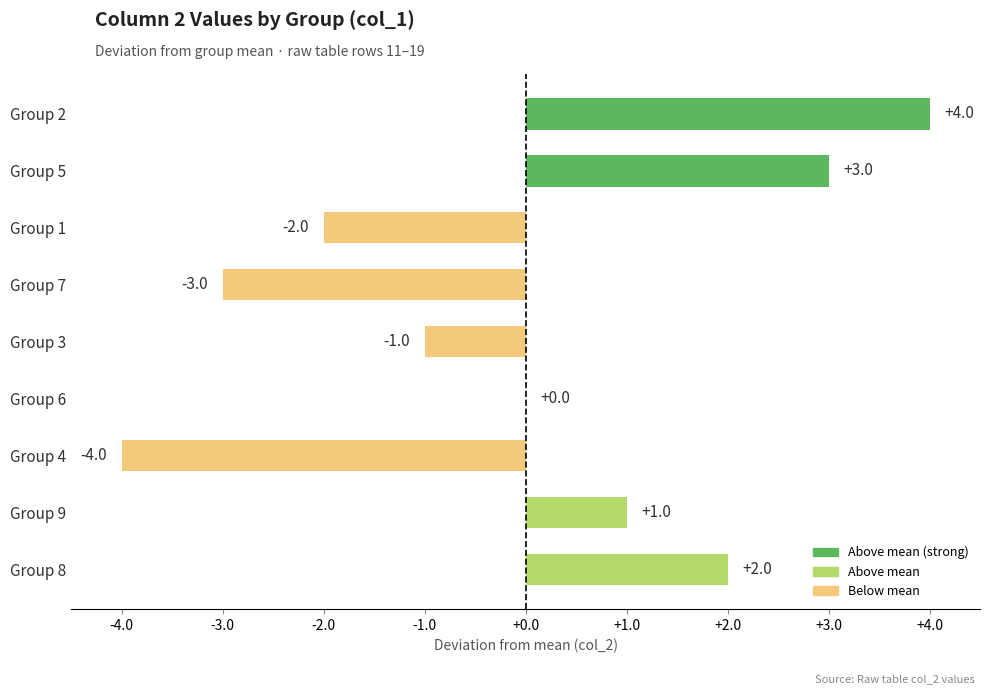

What is the sum of the values at Group 9 and Group 2?

5